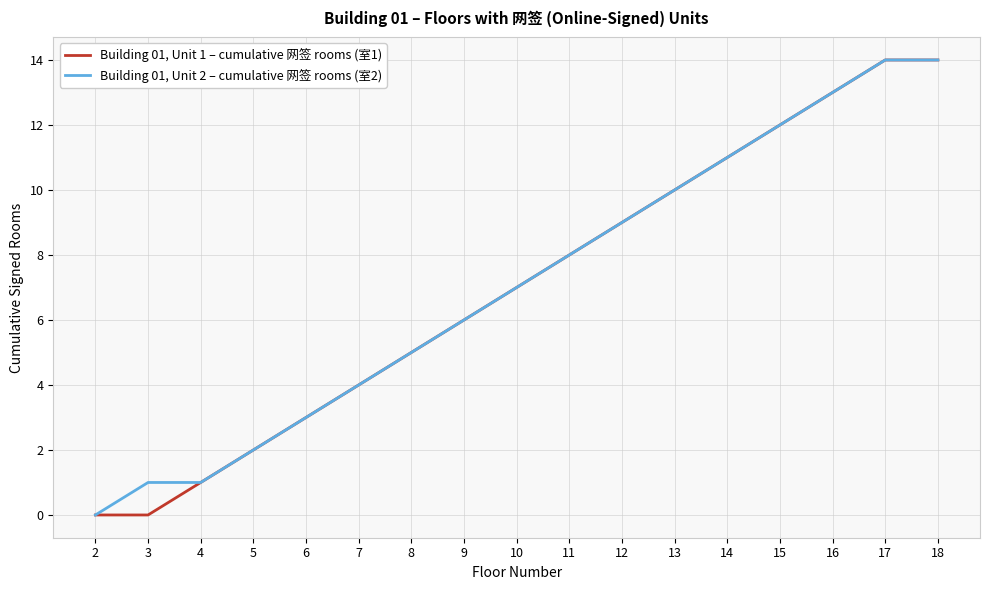

Is the value of Building 01, Unit 2 – cumulative 网签 rooms (室2) at 15 greater than the value of Building 01, Unit 1 – cumulative 网签 rooms (室1) at 2?

Yes